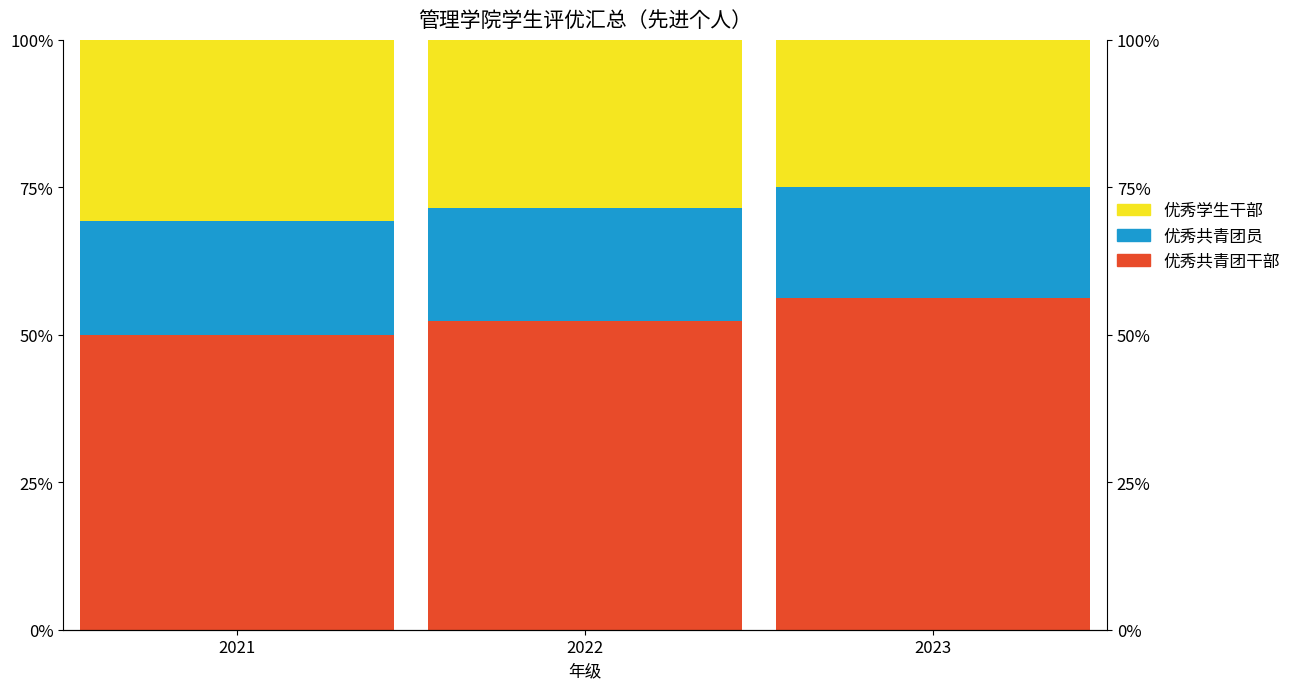

What is the spread (max minus min) of values at 2023?

37.5